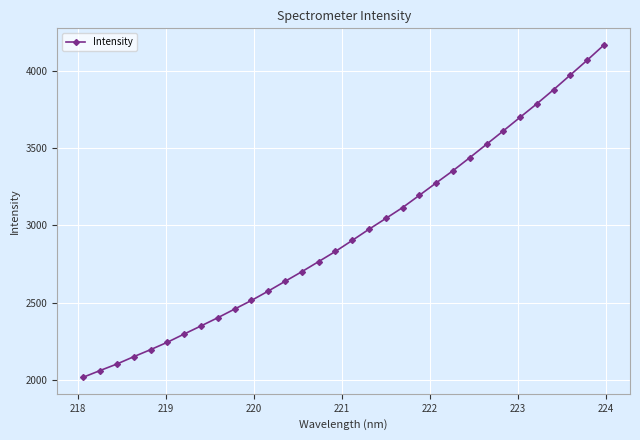

How many data points are above 2902?

16